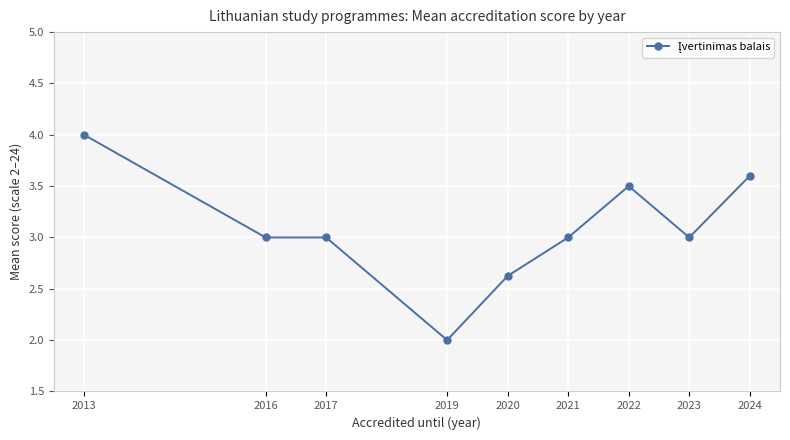

What is the change in value from 2016 to 2022?

+0.5